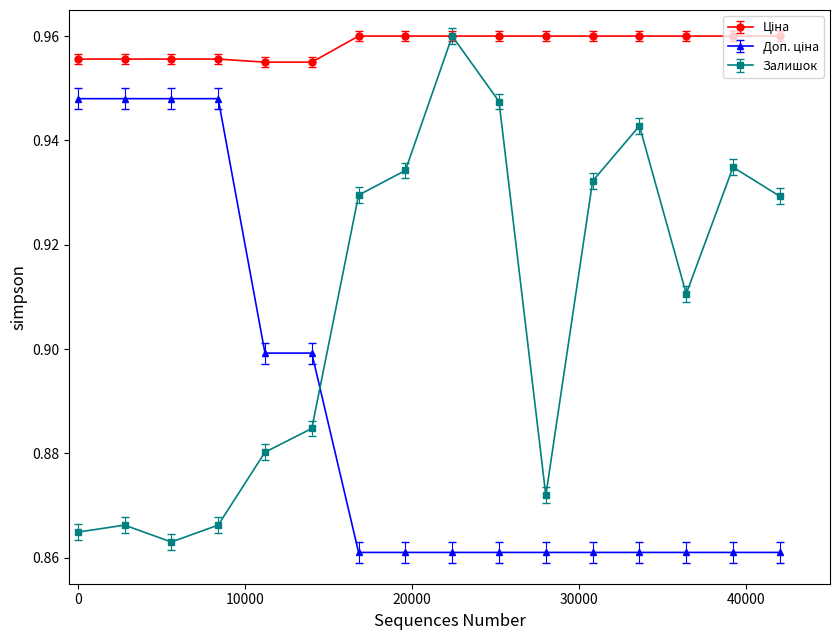

How many Залишок values are between 0 and 1?

16